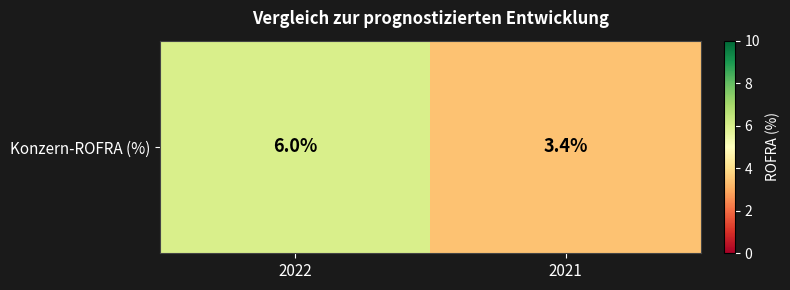

The chart shows a value of 10.5 at 2022. True or false?

False